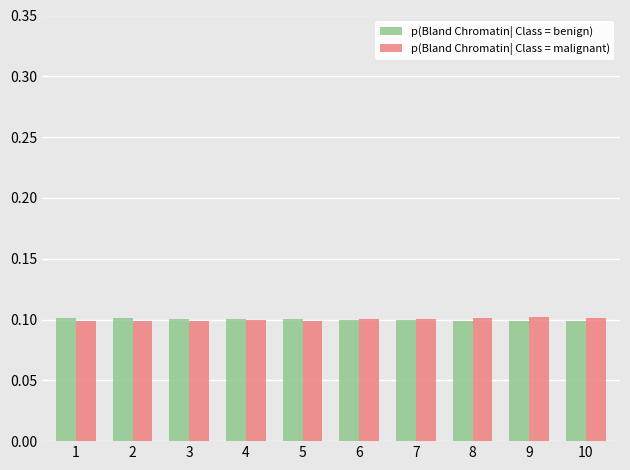

What is the total value across all series at 4?

0.2